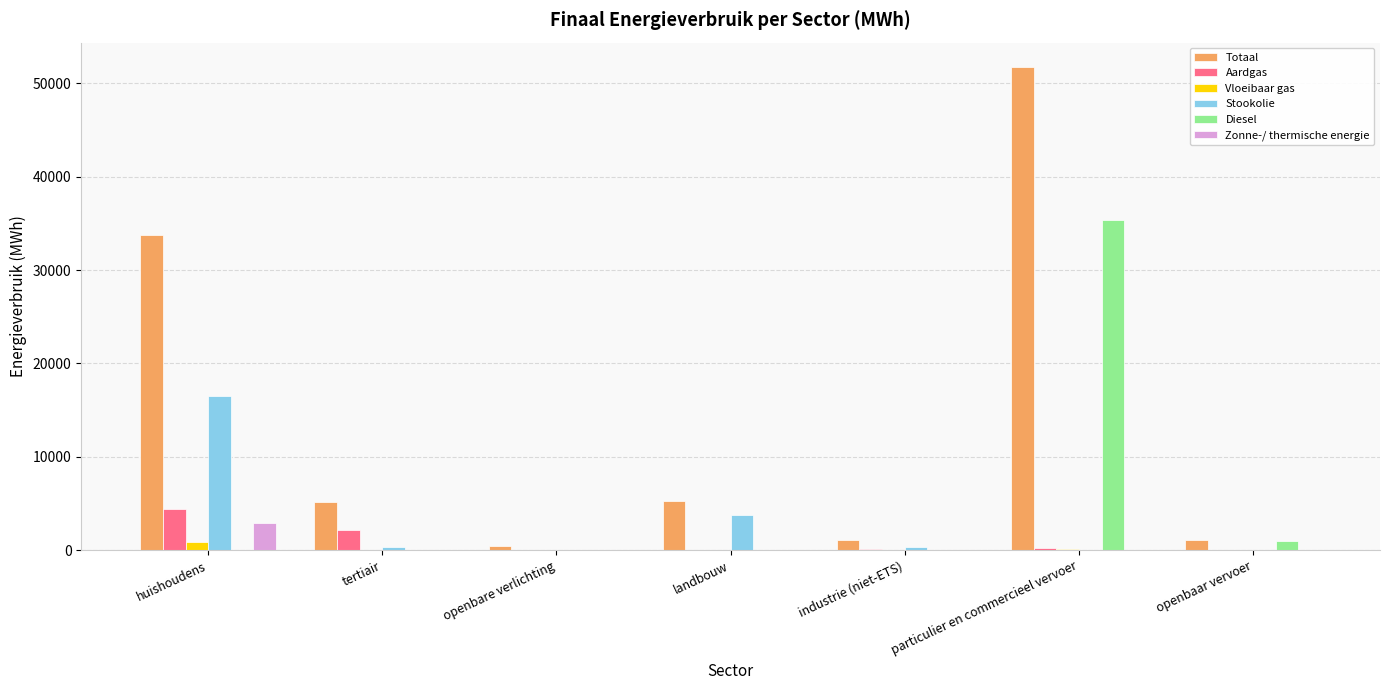

What is the sum of all Aardgas values?

6997.7